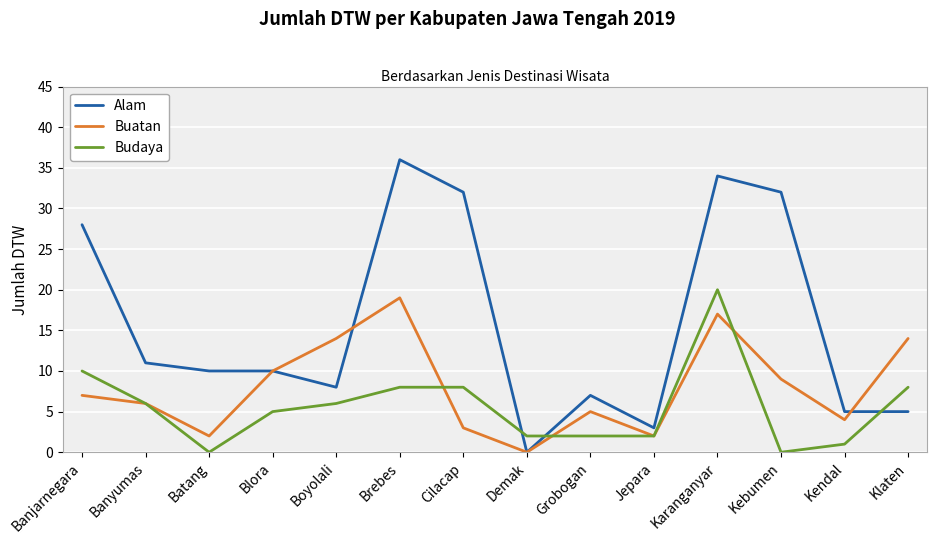

What is the greatest value displayed?

36